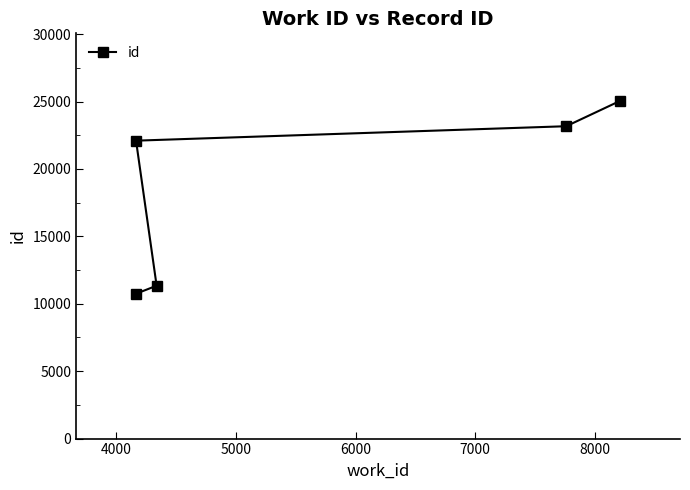

Reading right to left, what are all the values shown in this chart?

25053	23173	22101	11340	10748